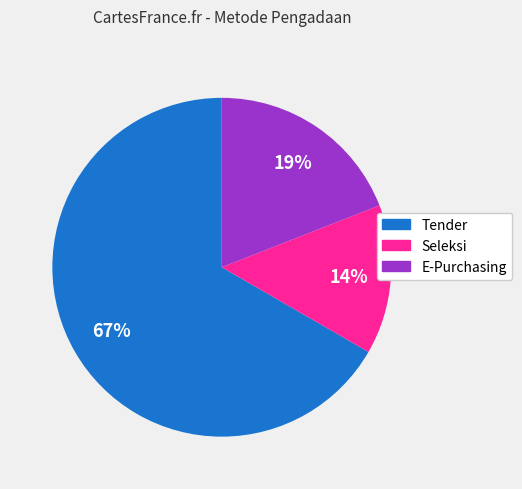

How many slices are in this pie chart?

3